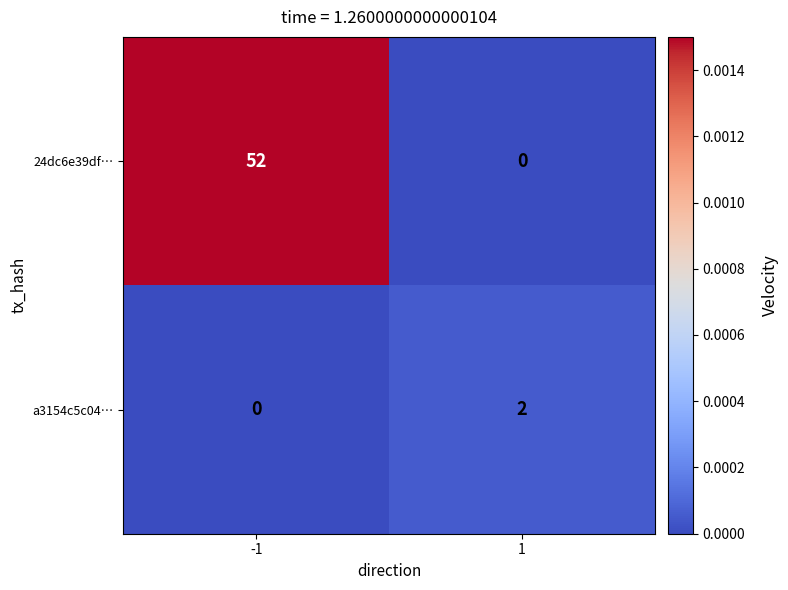

Read the 24dc6e39df… value at -1.

52